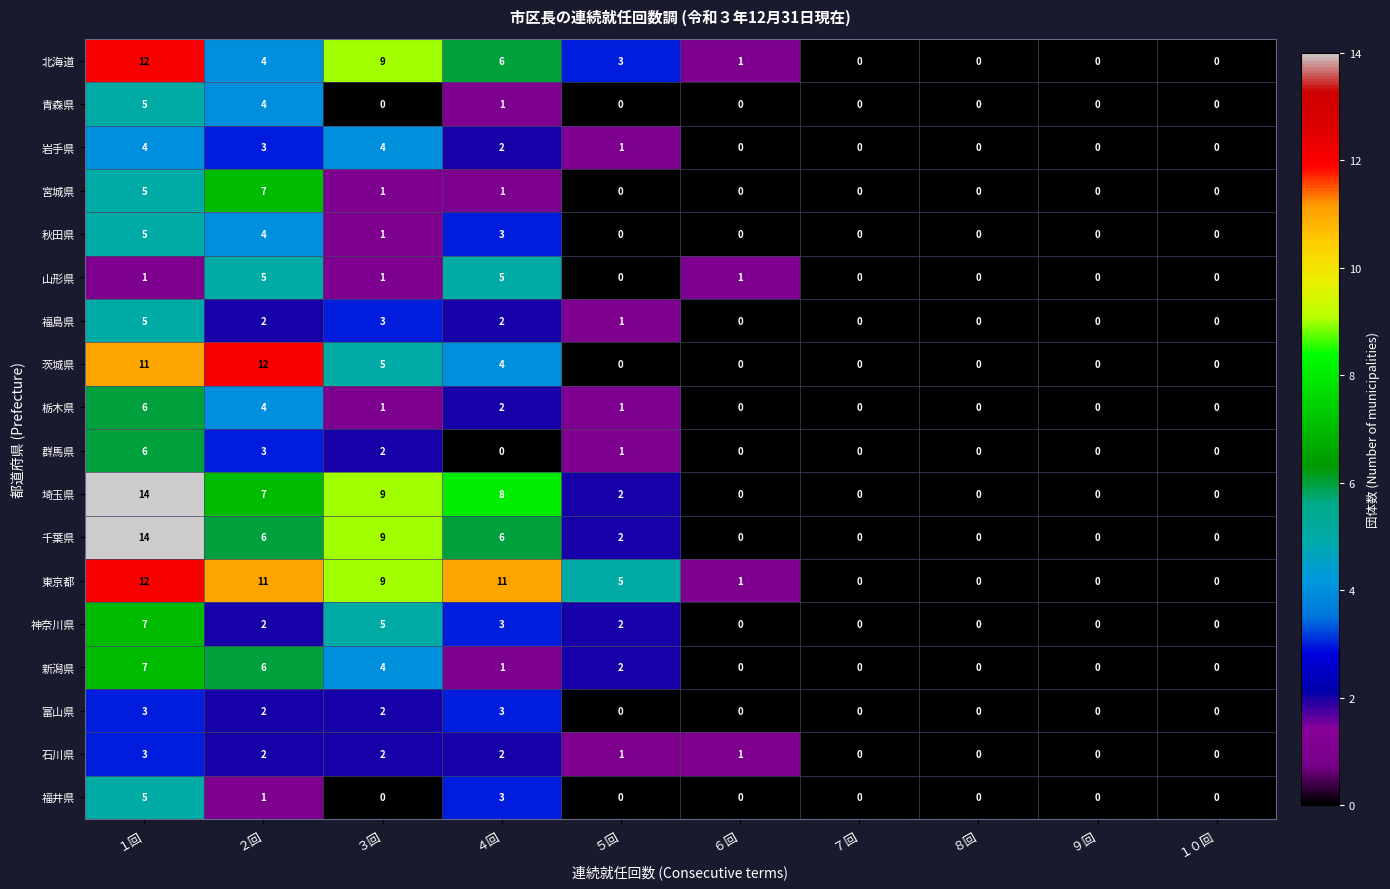

What is the spread (max minus min) of values at １回?

13